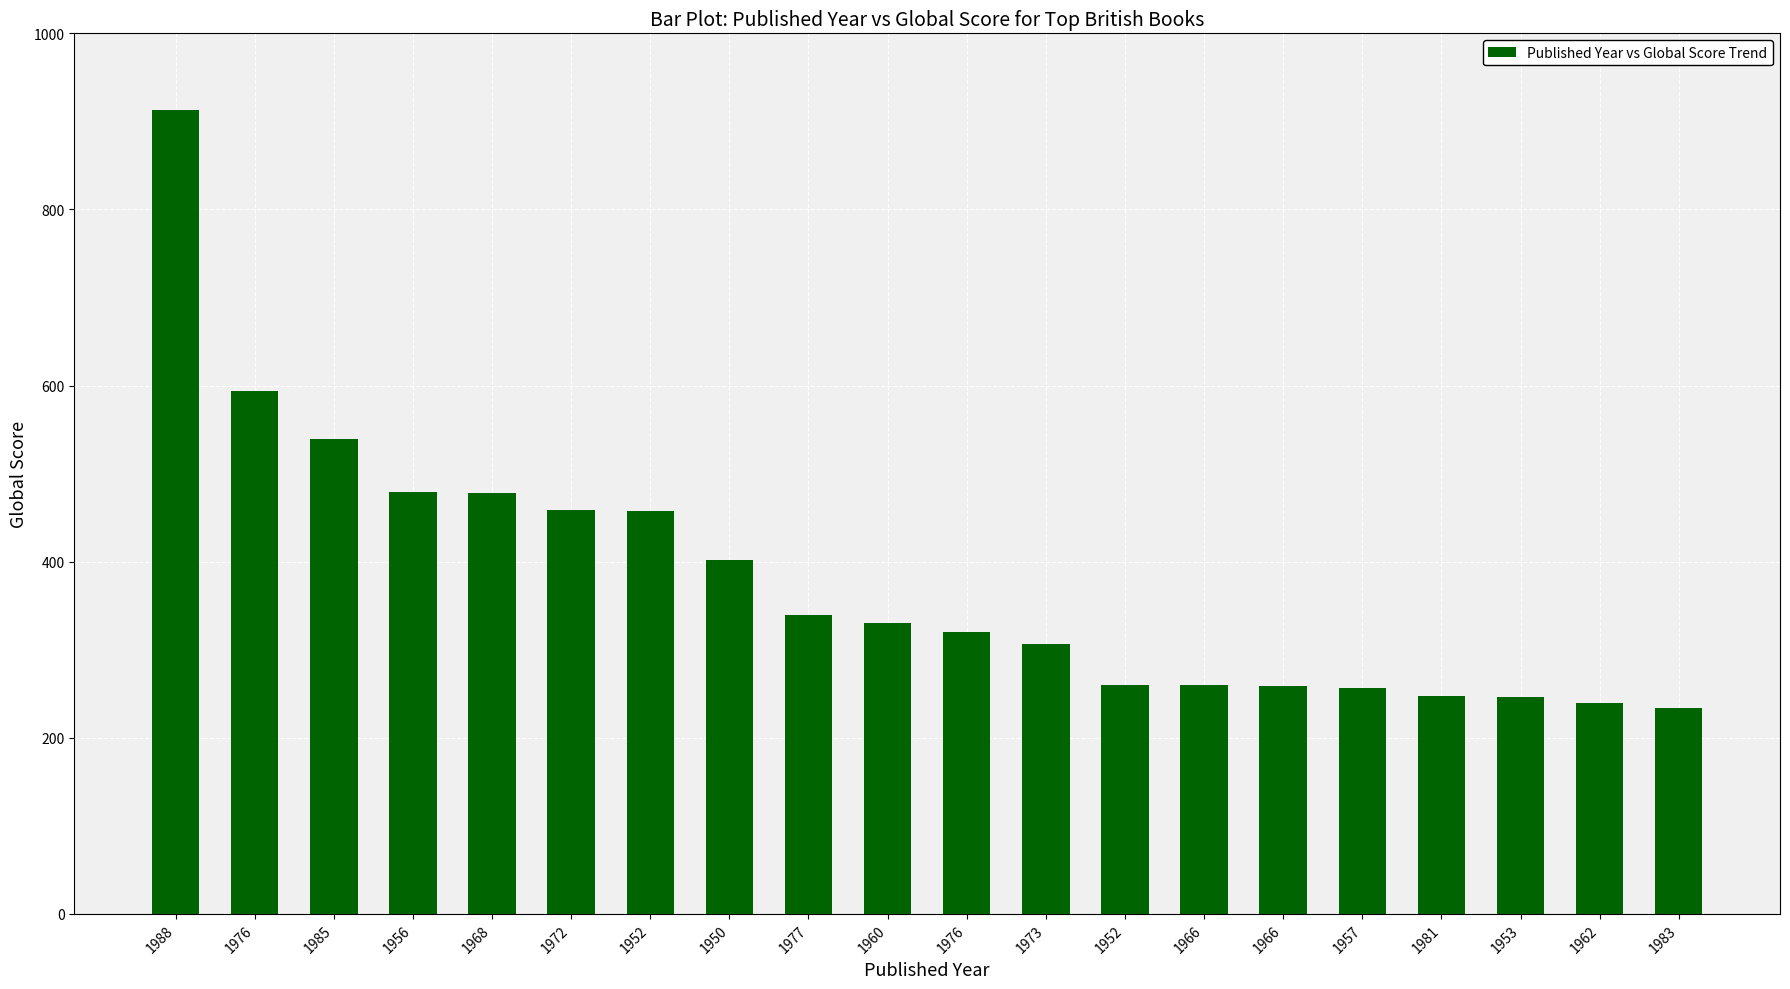

What is the label of the 18th bar from the right?

1985